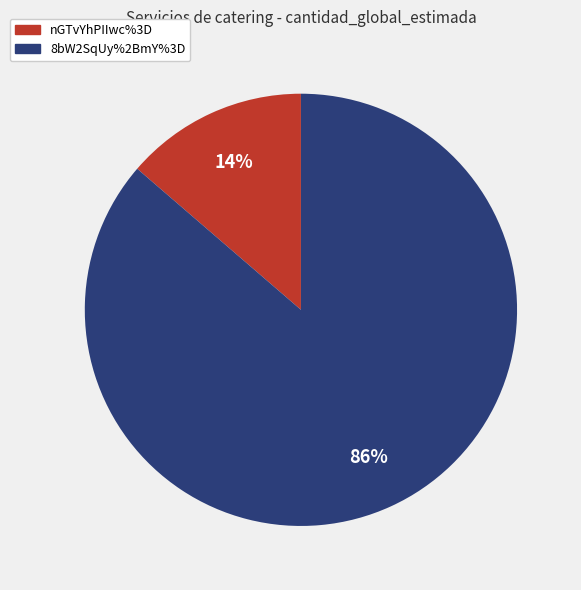

Is the sum of nGTvYhPIIwc%3D and 8bW2SqUy%2BmY%3D greater than half?

Yes